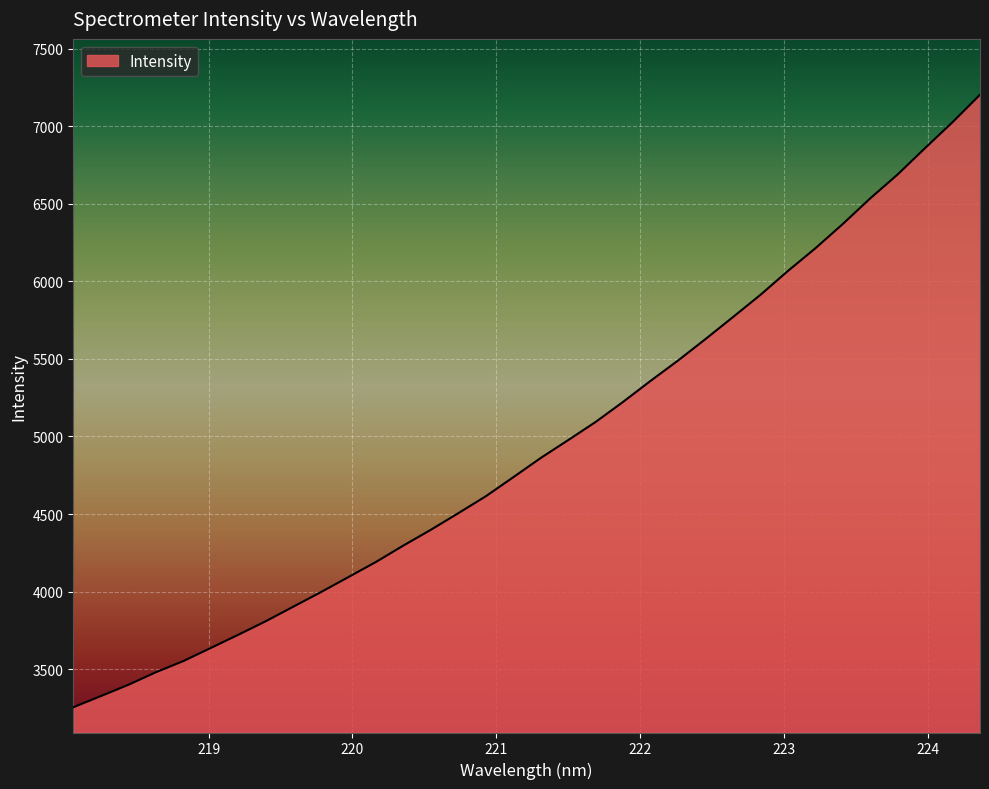

What is the greatest value displayed?

7202.4